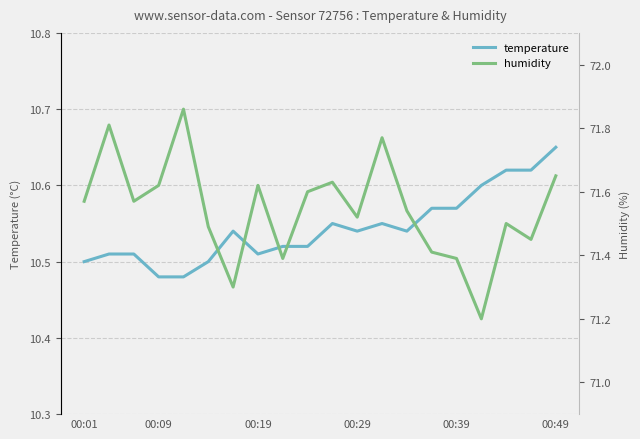

Between 18 and 8, which is larger?

18